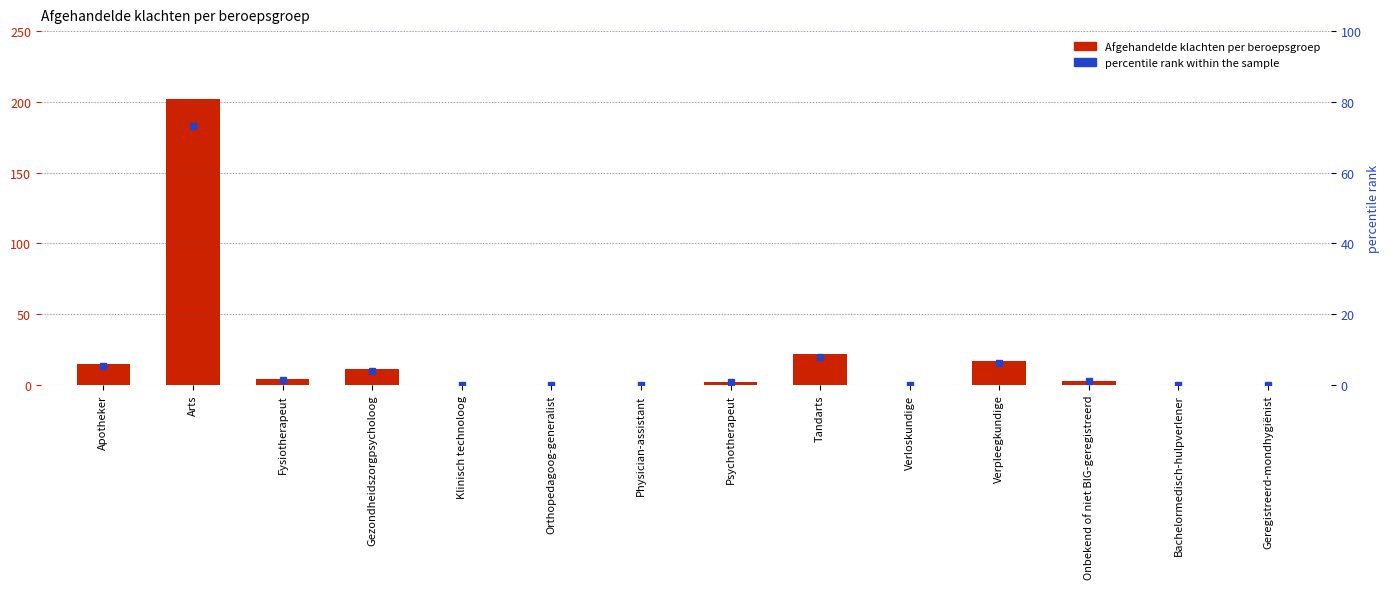

Which series has the largest range (max minus min)?

Afgehandelde klachten per beroepsgroep